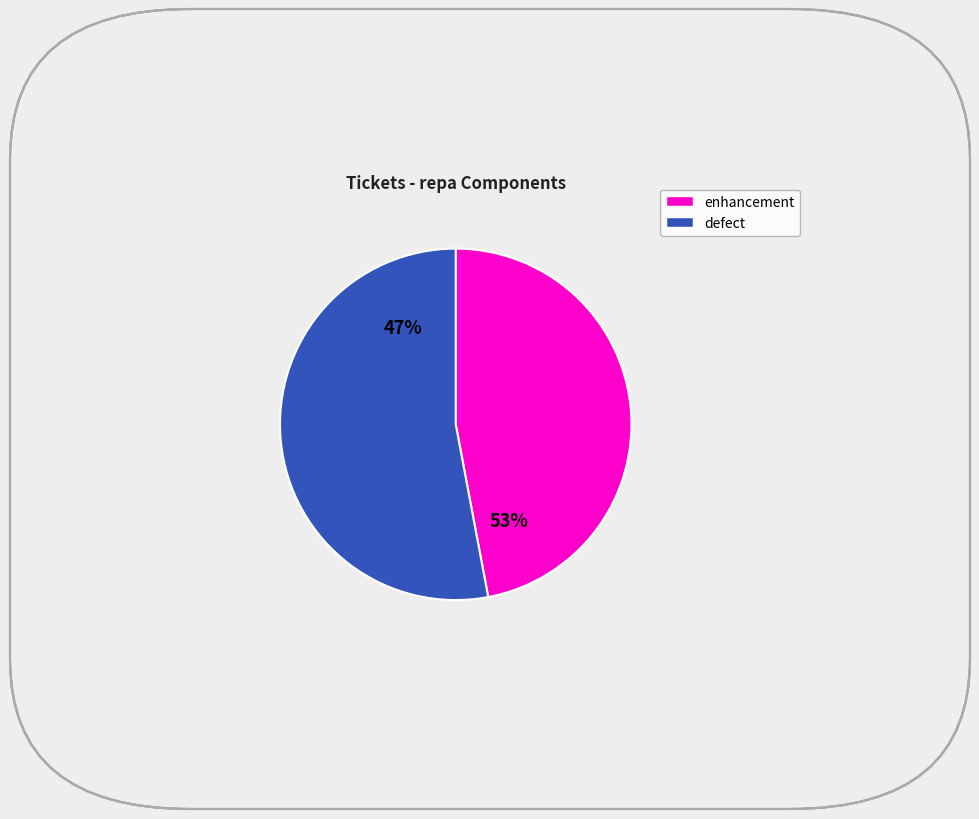

Is it true that Don't demand whole list fromList is 5% of the pie?

False